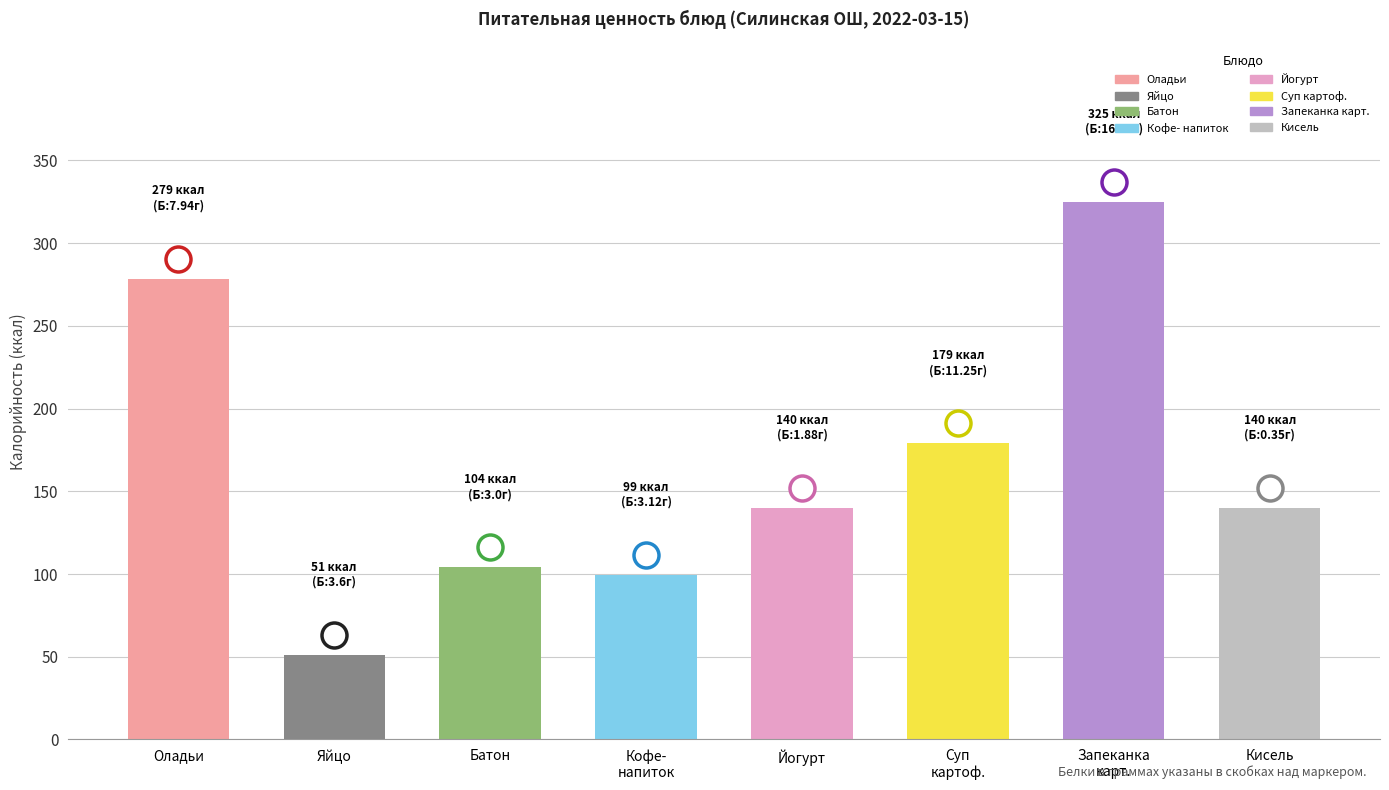

What is the value of the 3rd bar from the left?

104.1